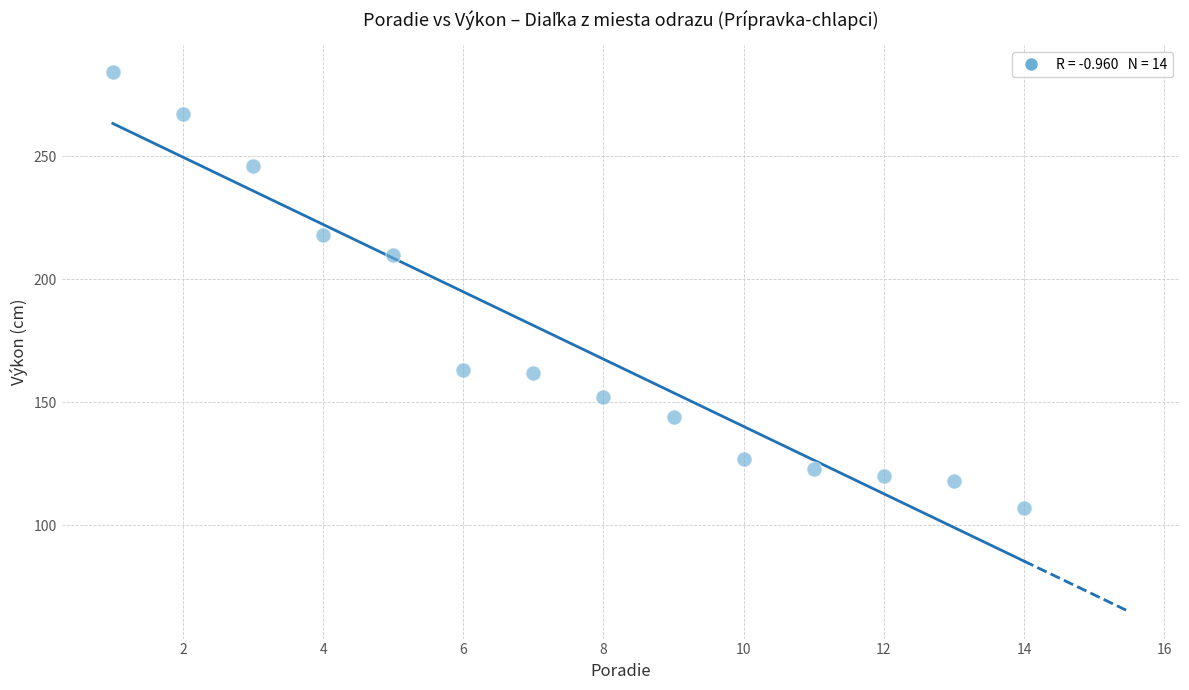

What Y value in the scatter plot is closest to 195?

210